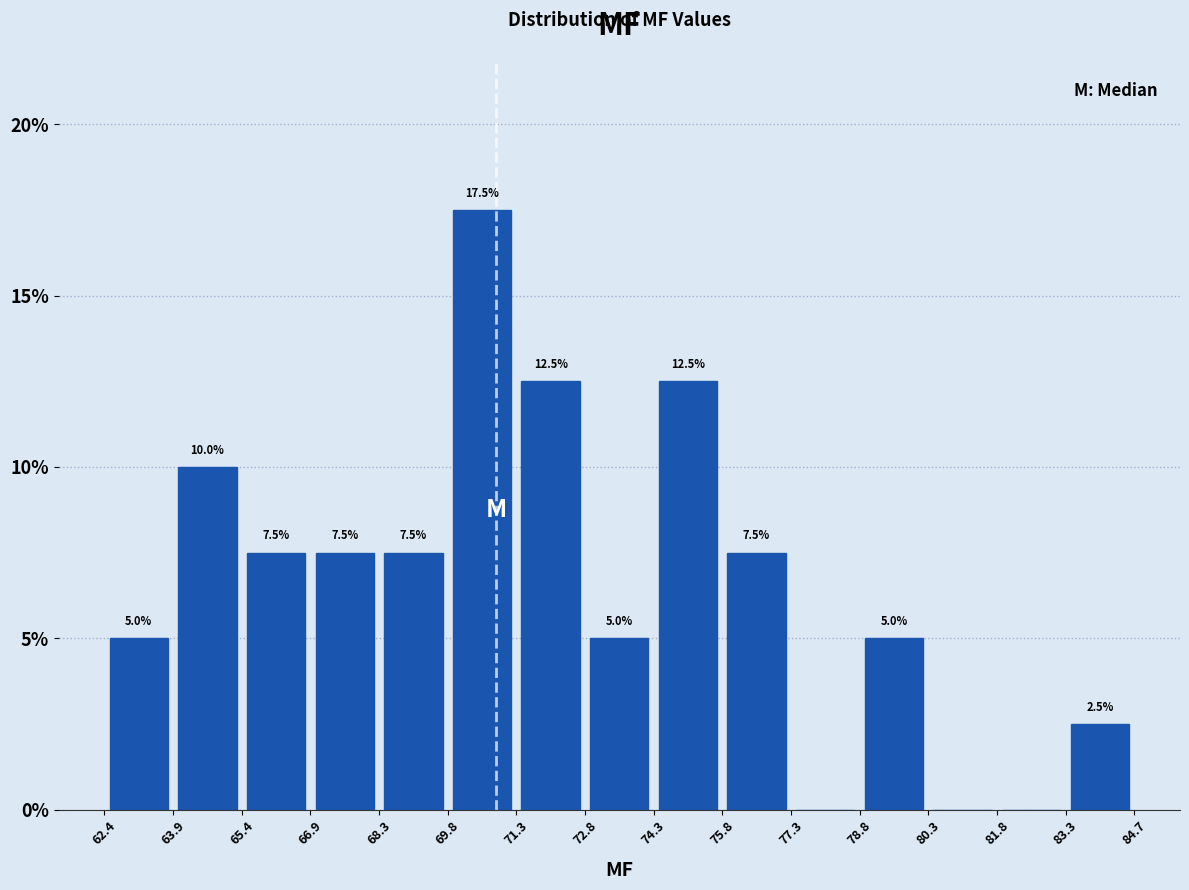

Which range on the x-axis has the tallest bar?

69.8 to 71.3